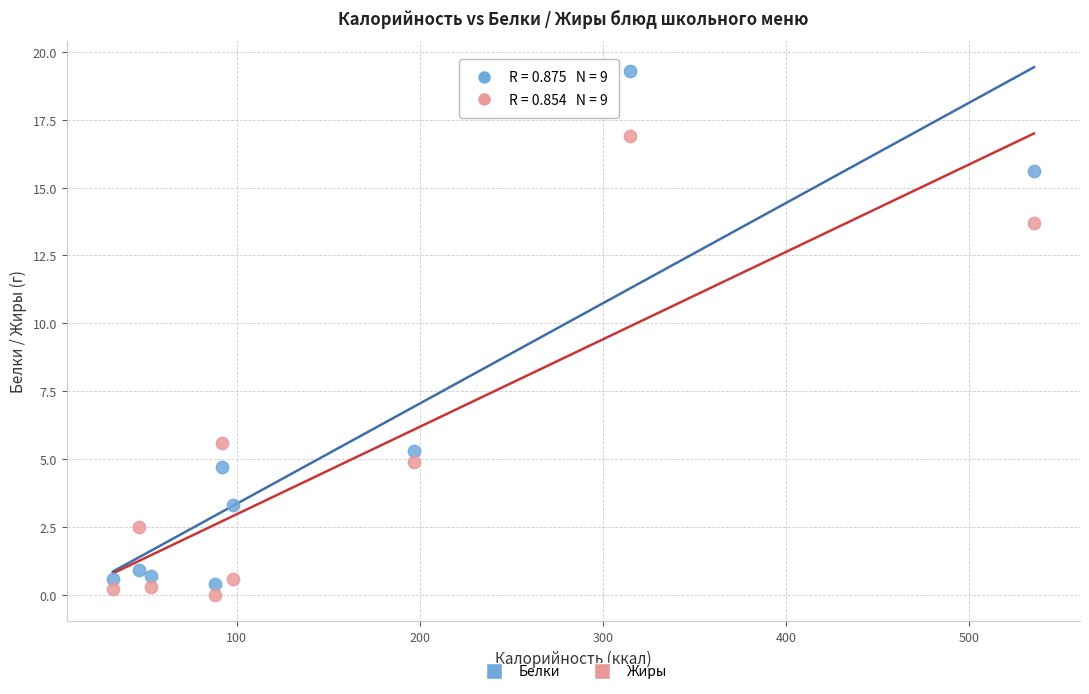

In the Белки series, what Y value is closest to 9?

5.3